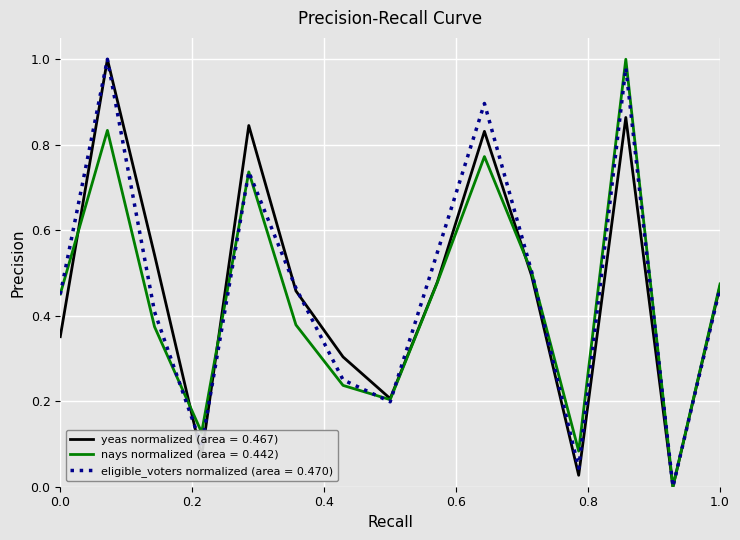

What are all the series names shown in the legend?

yeas normalized (area = 0.467), nays normalized (area = 0.442), eligible_voters normalized (area = 0.470)